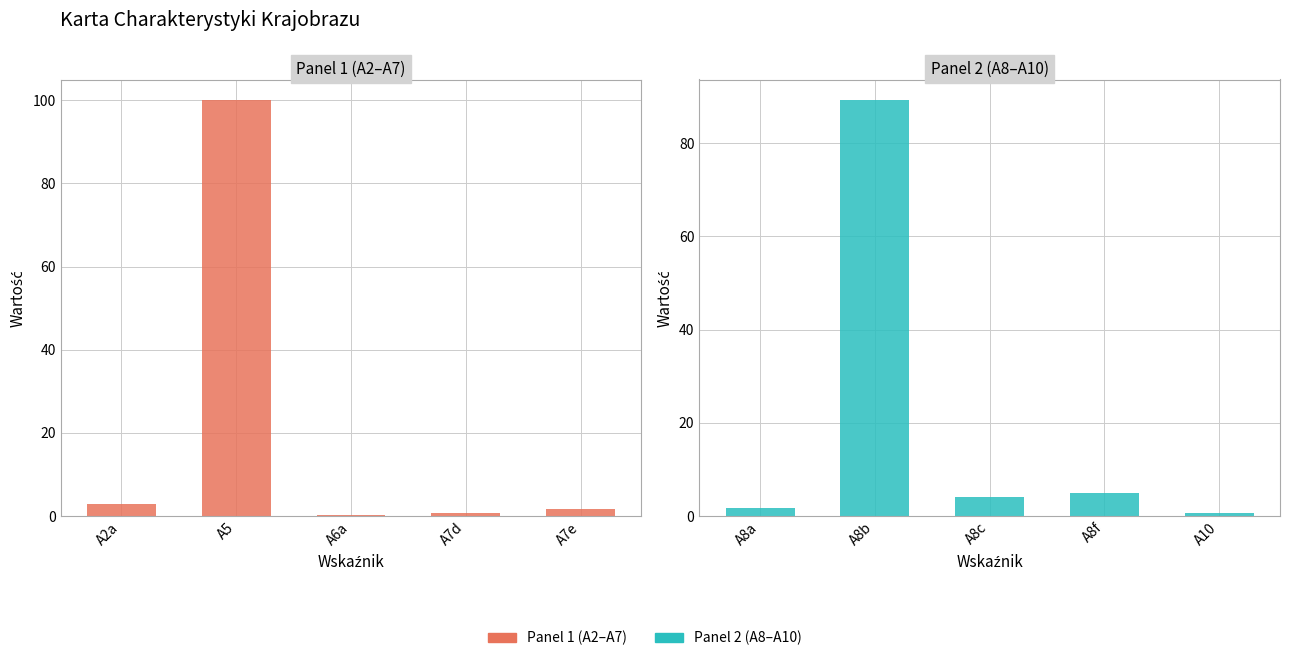

What is the value of the Wartość (Panel 1) bar at the 2nd from the left?

100.0